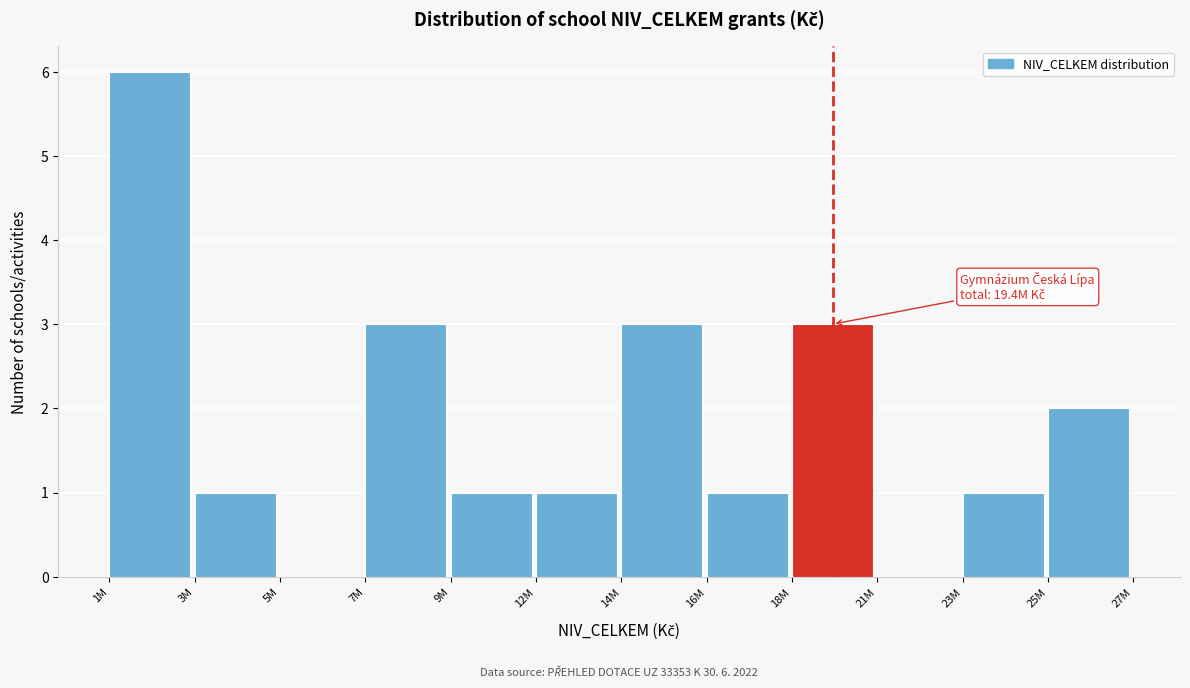

Reading right to left, extract all data points from this chart.

25M=2	23M=1	21M=0	18M=3	16M=1	14M=3	12M=1	9M=1	7M=3	5M=0	3M=1	1M=6